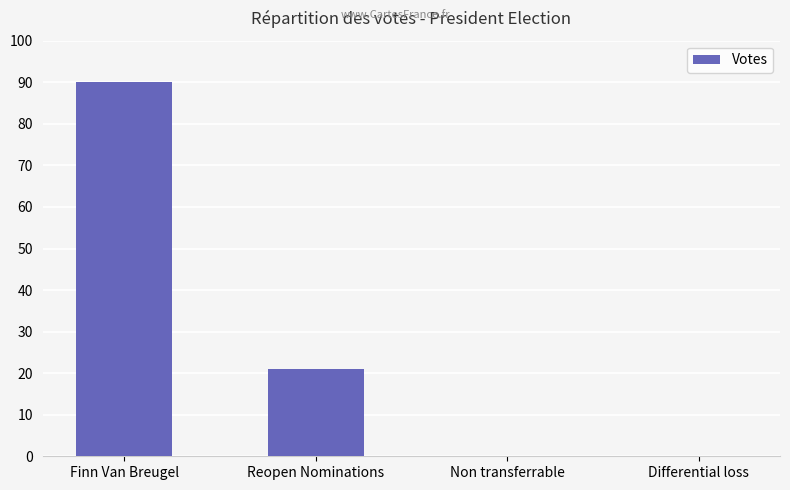

Count the number of categories in the chart.

4